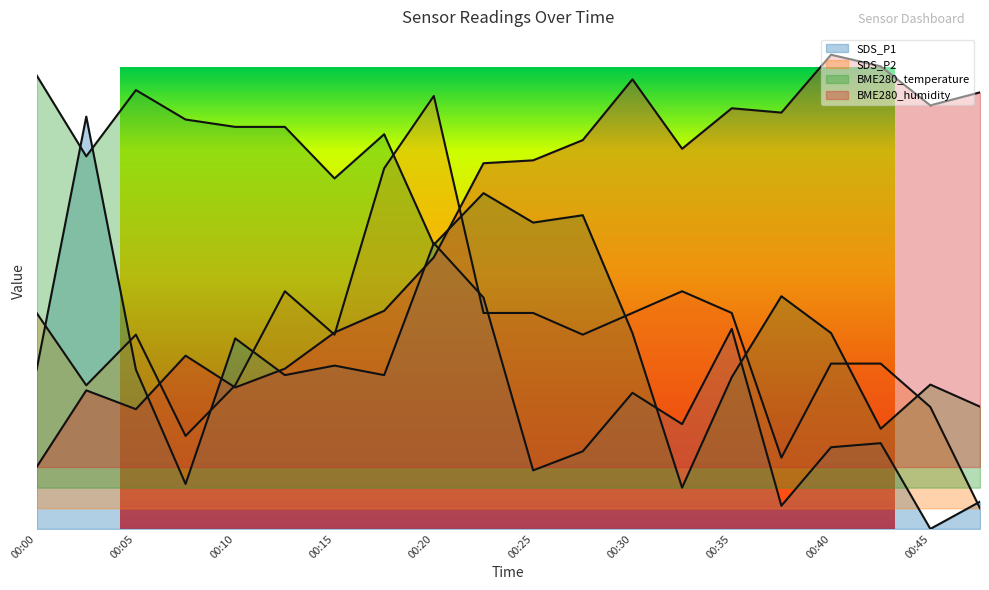

The BME280_humidity series shows 1.1 at 00:42. True or false?

True